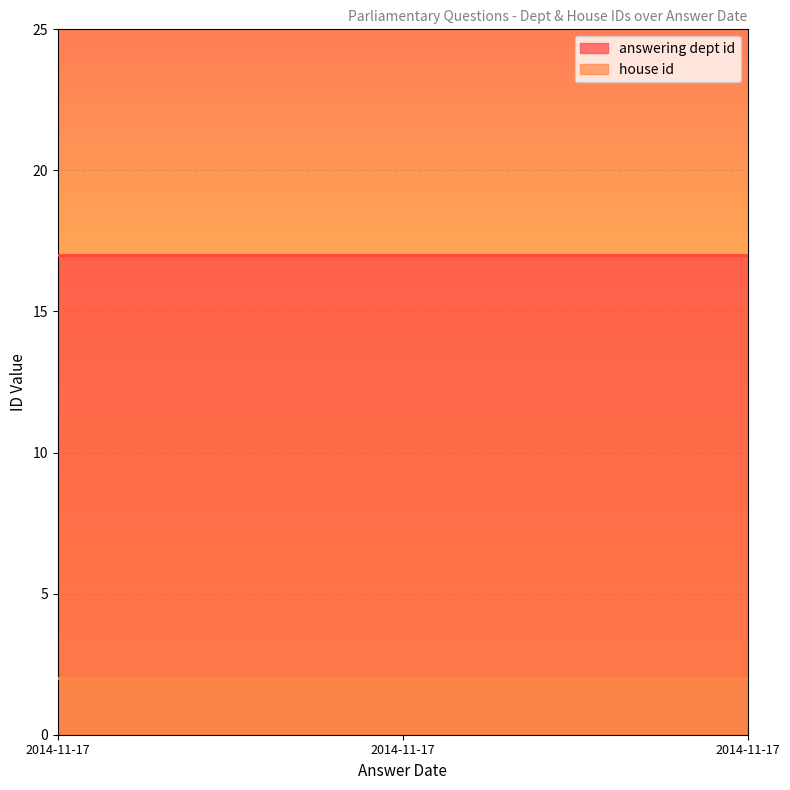

What is the lowest value of the answering dept id series?

17